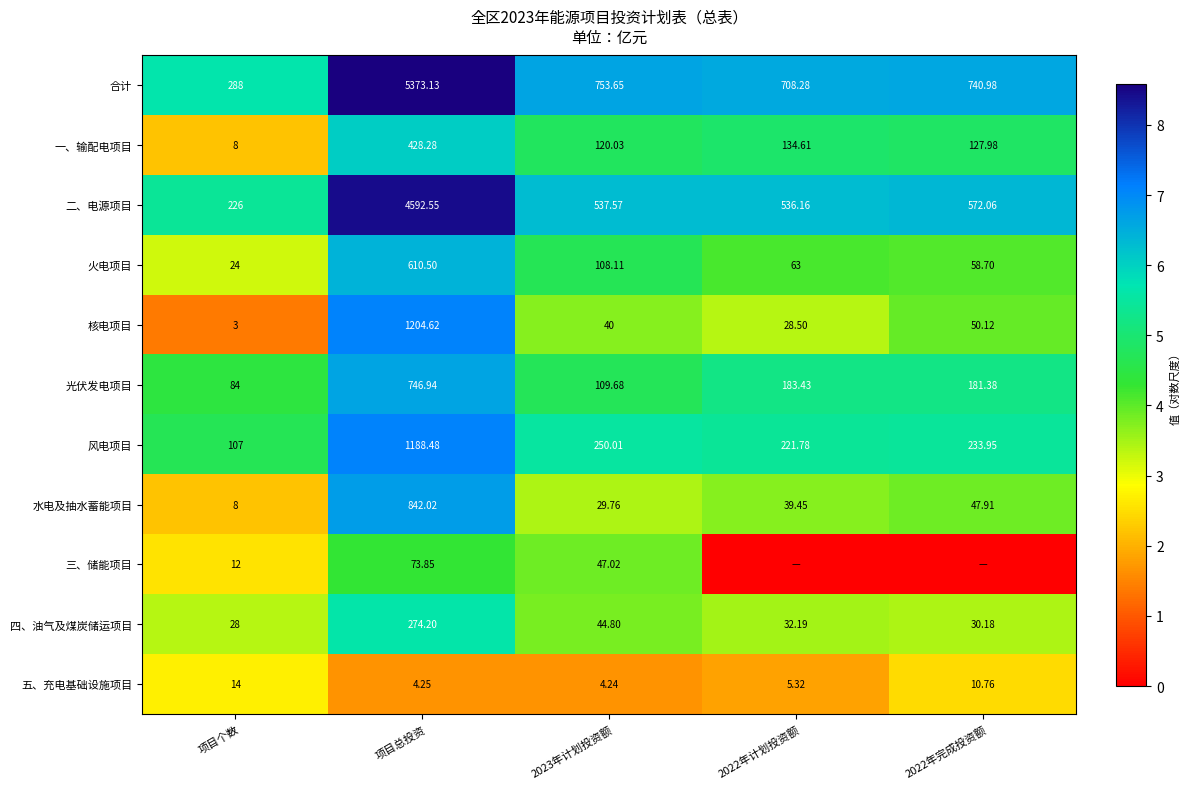

Count the number of categories in the chart.

5